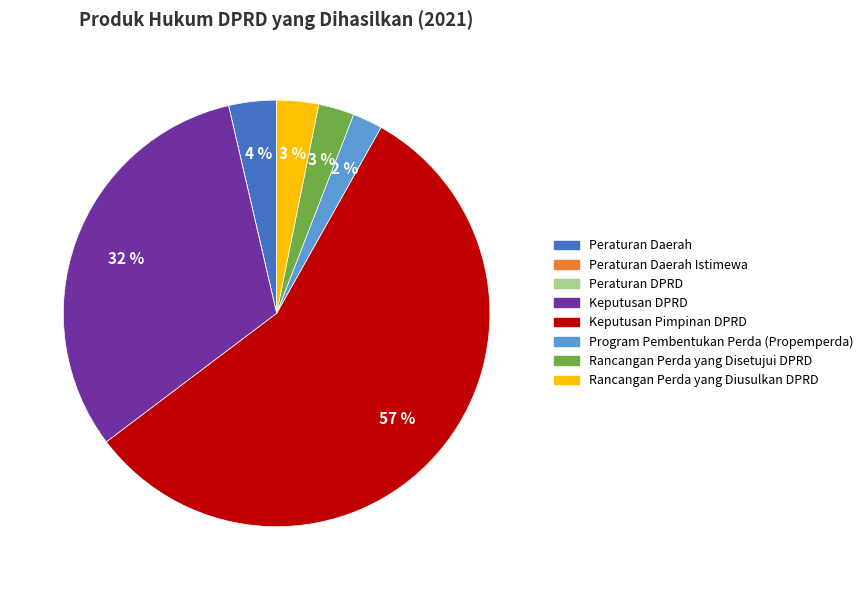

Does any single category account for the majority?

Yes